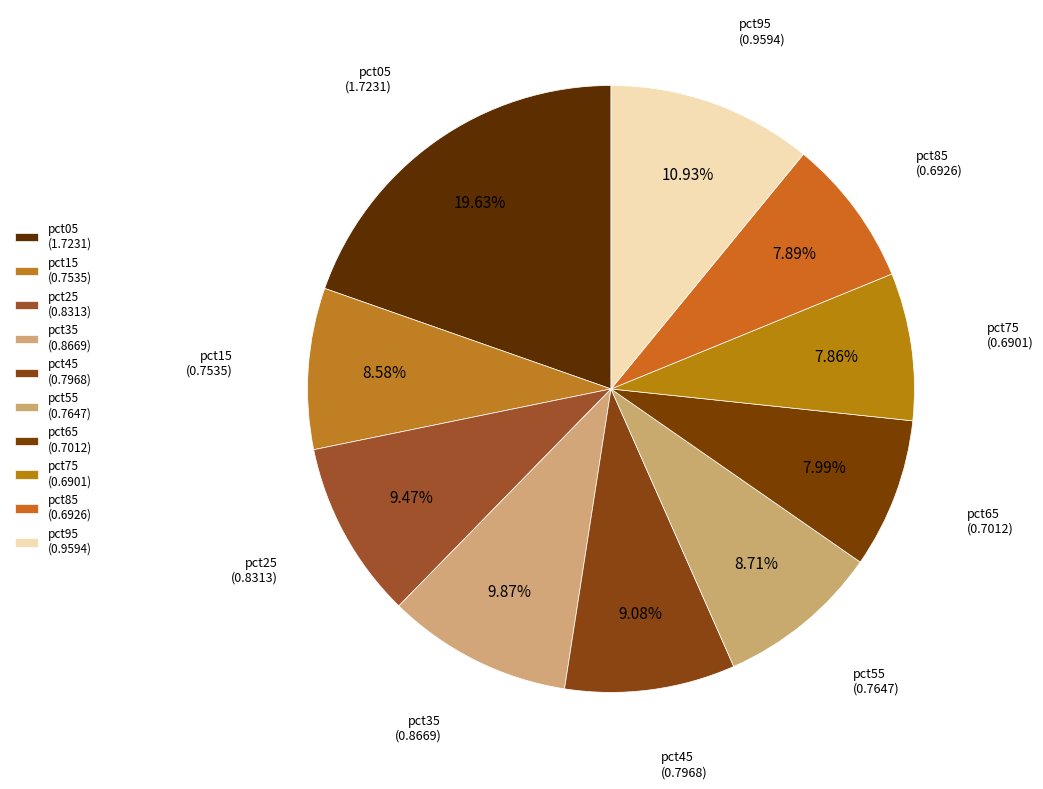

How many slices are in this pie chart?

10